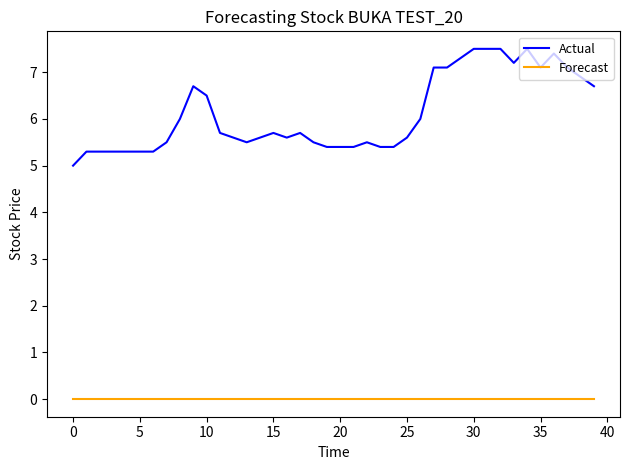

What are all the series names shown in the legend?

Actual, Forecast